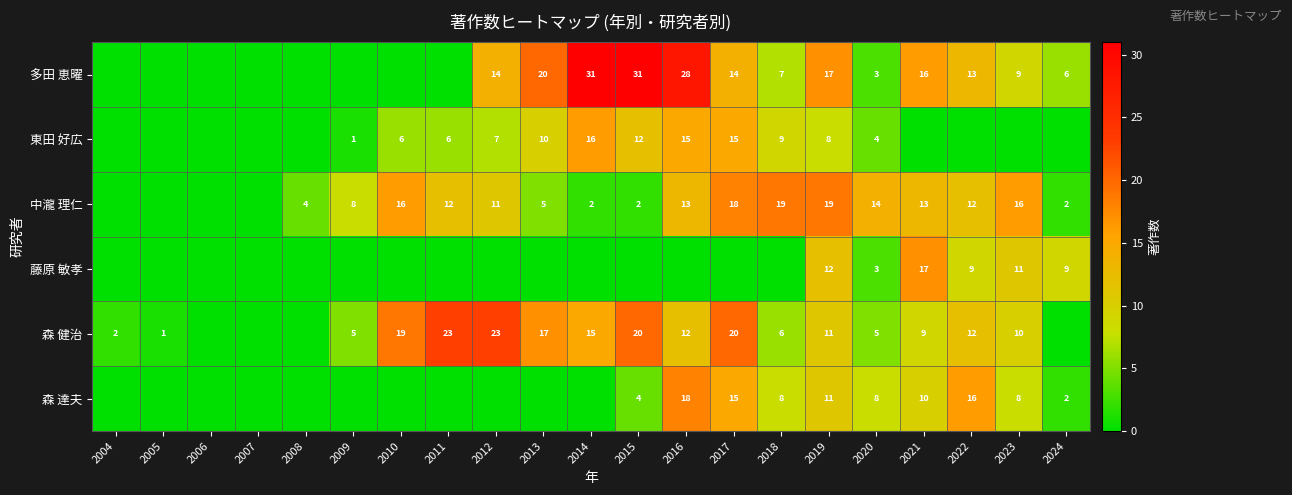

The 中瀧 理仁 series shows 4 at 2012. True or false?

False